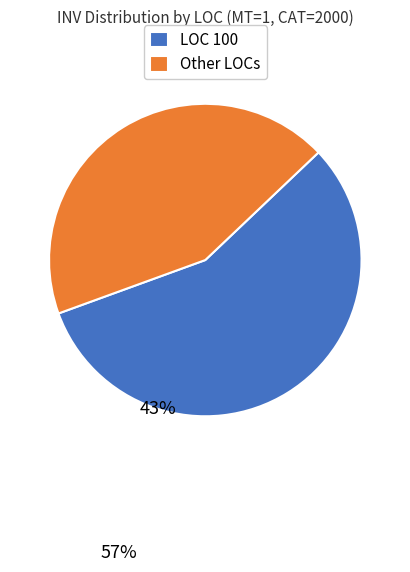

Which slice is the largest?

LOC 100